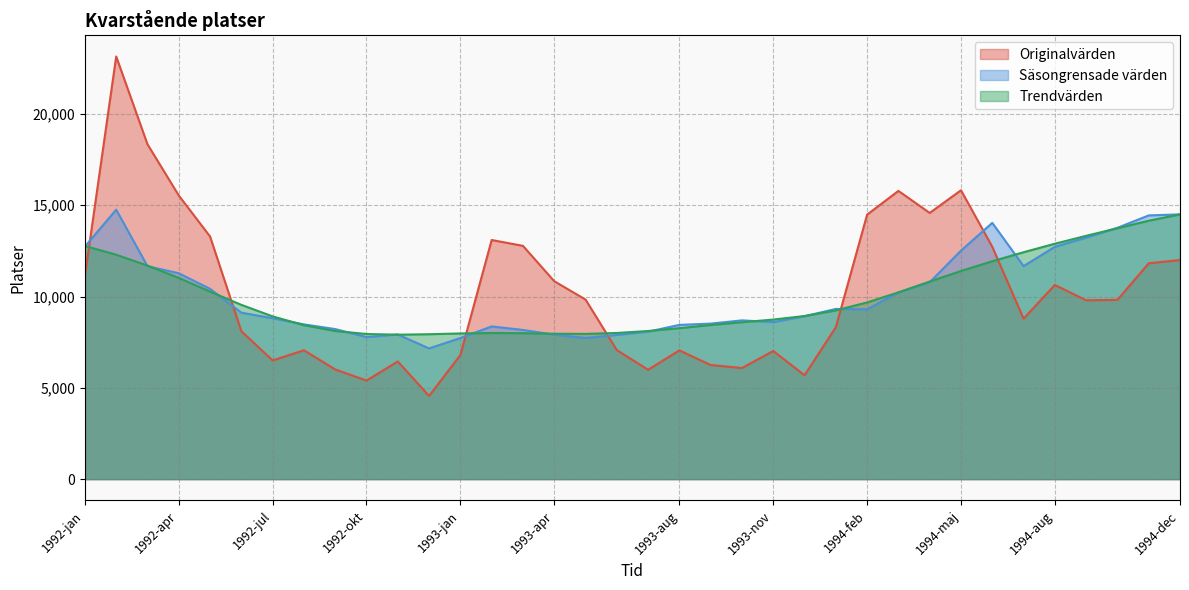

The value of Säsongrensade värden at 1993-sep is 3432.0. True or false?

False